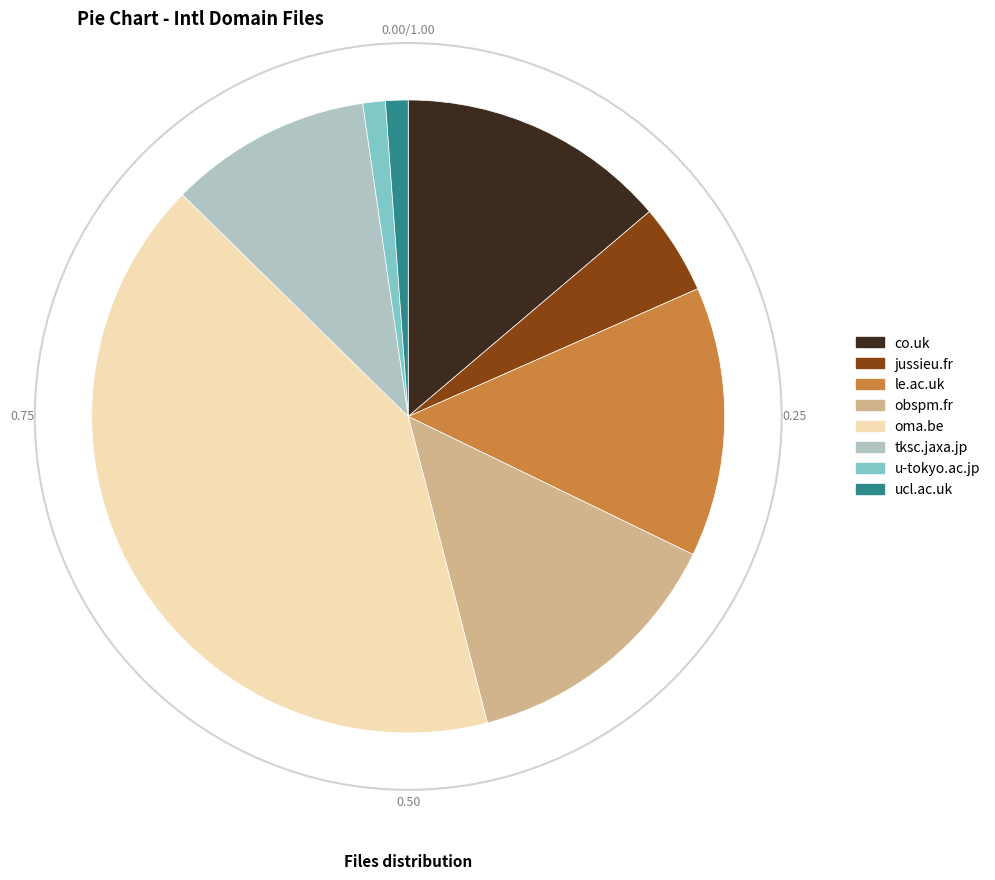

How many slices are in this pie chart?

8